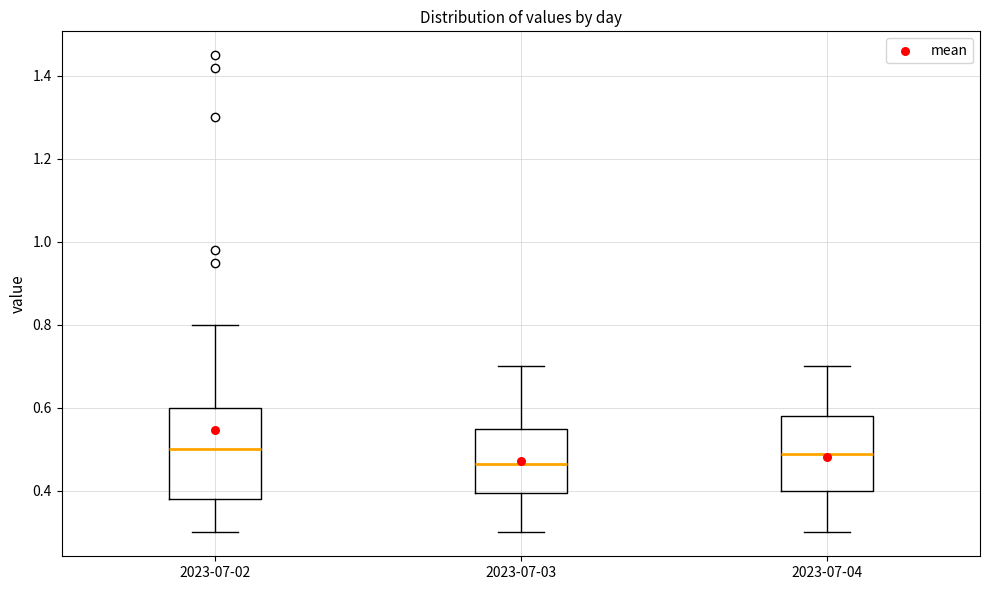

Where does the lower whisker of the box for 2023-07-04 end on the y-axis? The values are not printed on the chart, so give them approximately, as read against the axis.

0.30